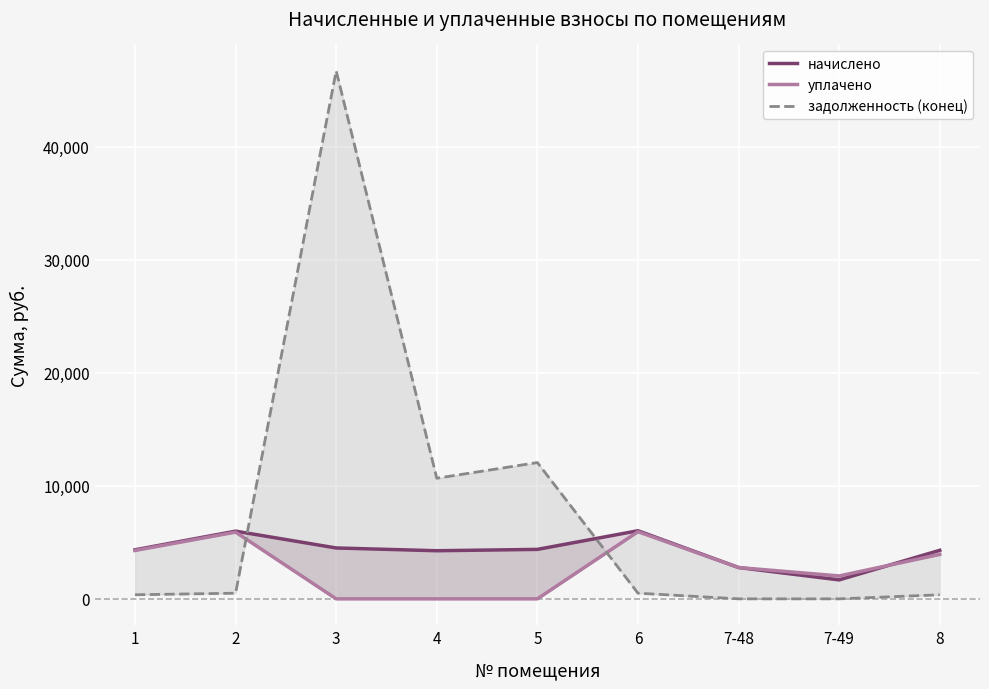

Where do начислено and задолженность (конец) first cross each other?

2 and 3